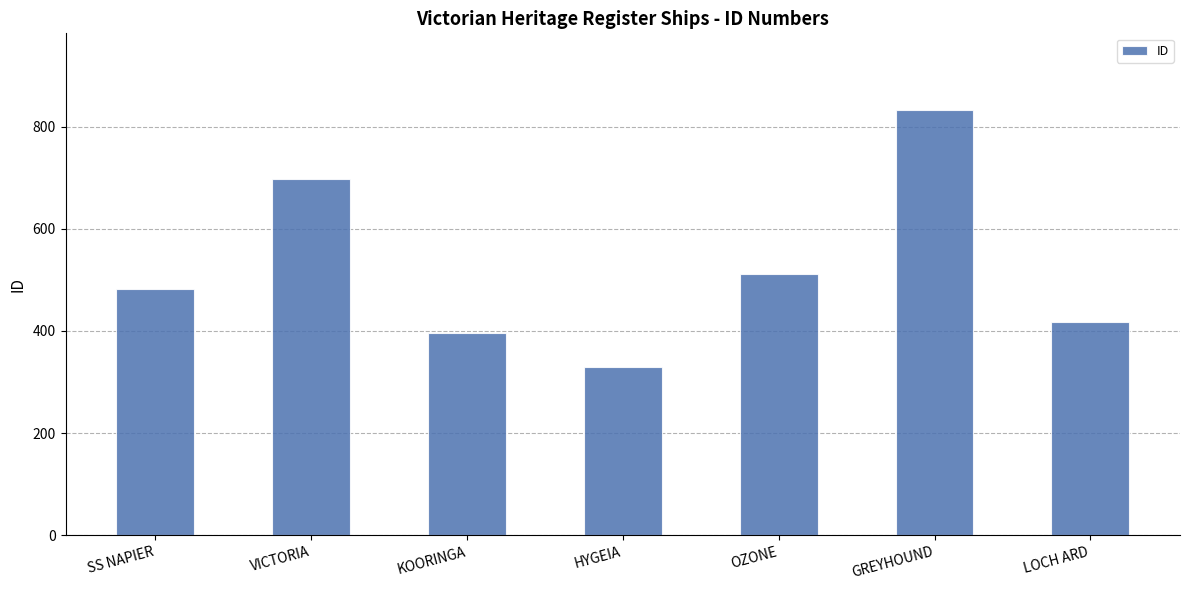

Between GREYHOUND and VICTORIA, which is larger?

GREYHOUND